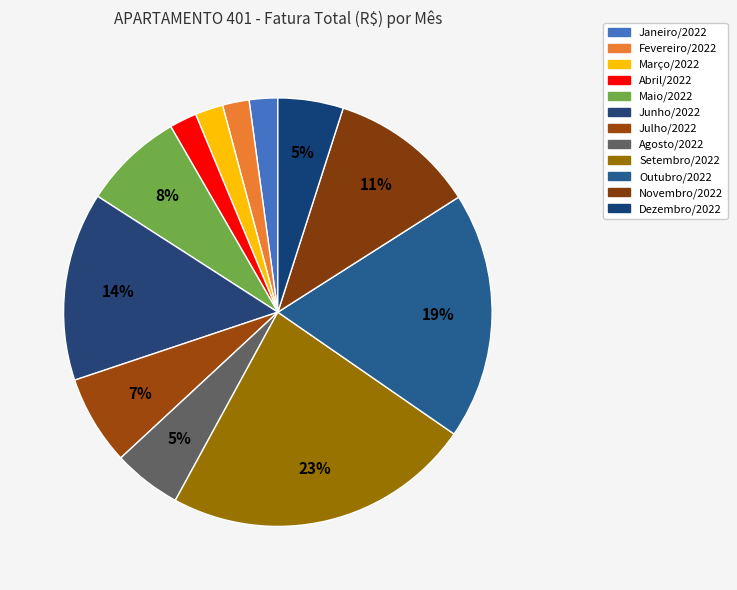

The Agosto/2022 slice represents 5% of the pie. True or false?

True